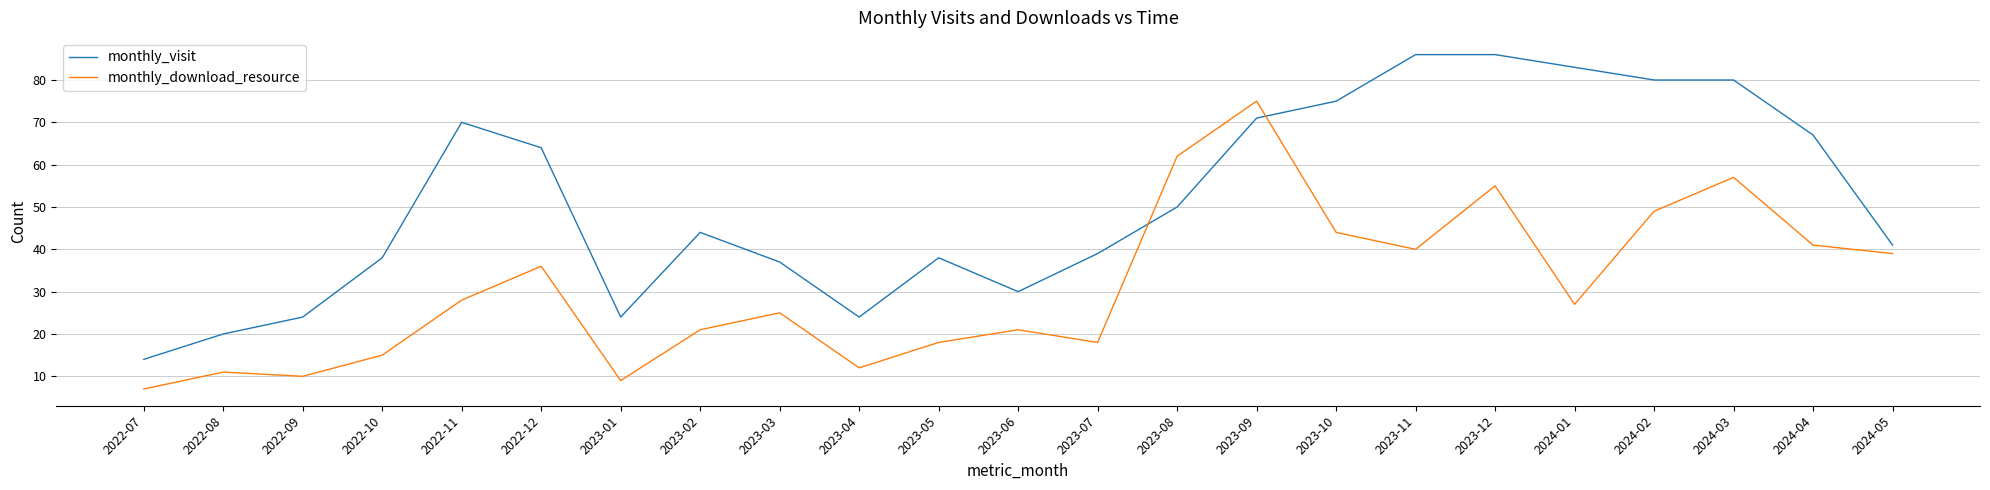

What is the spread (max minus min) of values at 2022-12?

28